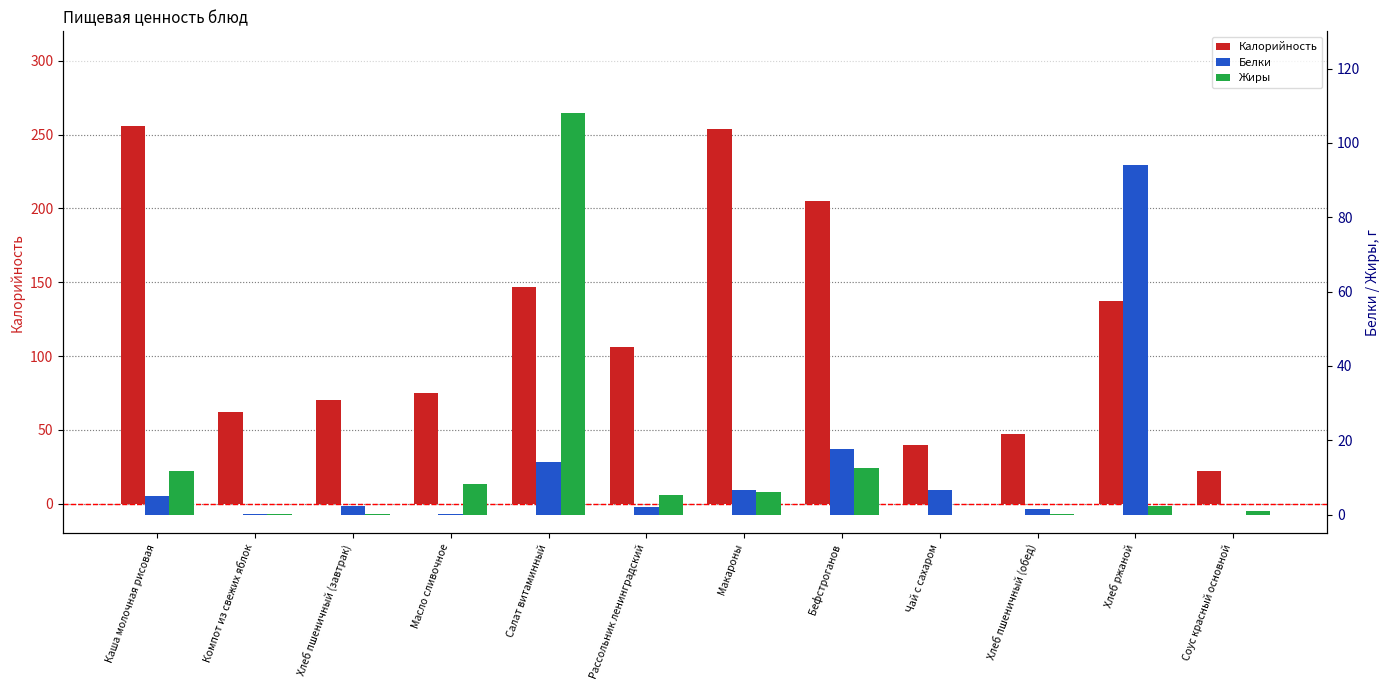

Which series has the largest total across all categories?

Калорийность